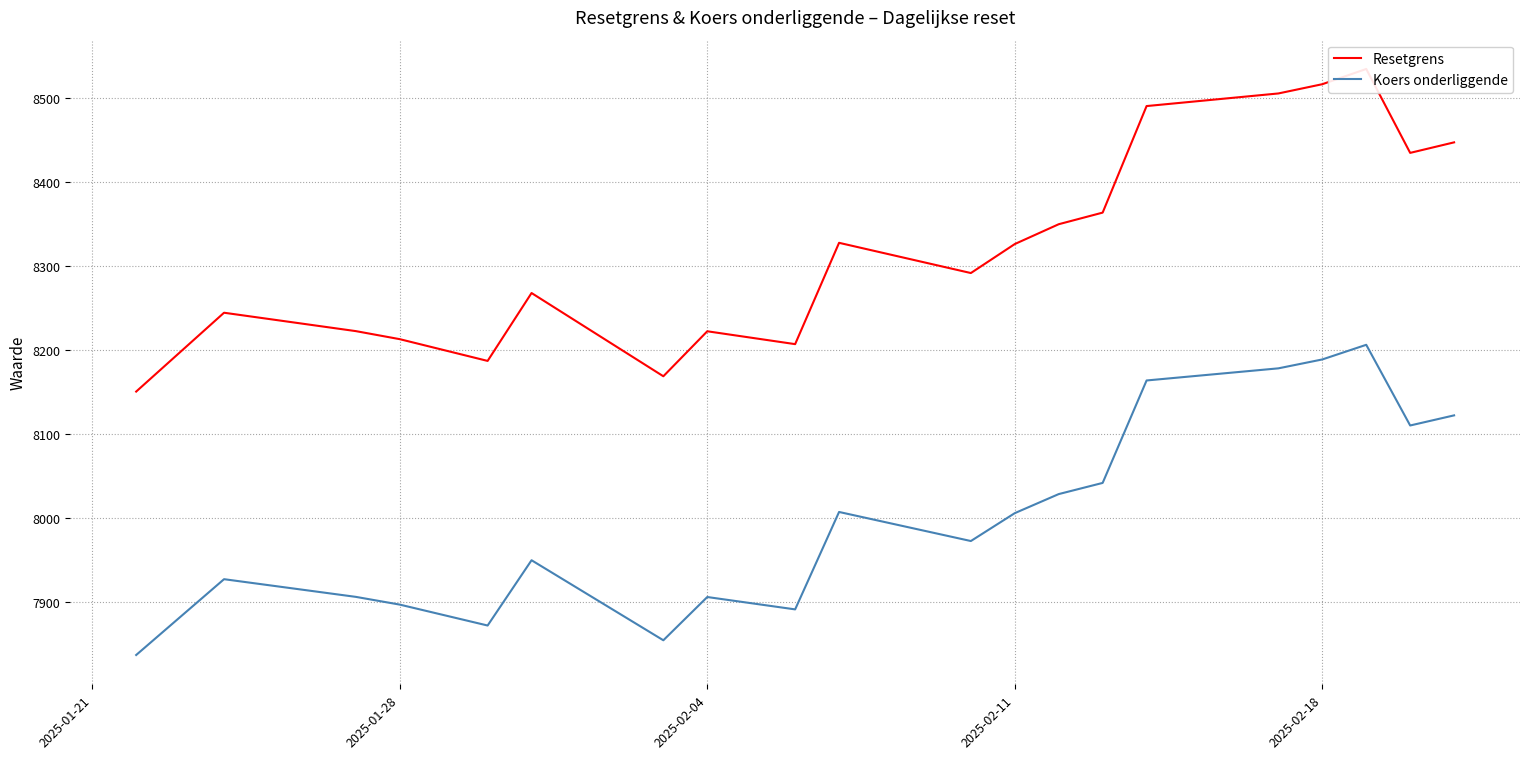

The value of Koers onderliggende at 2025-02-18 is 8189.1. True or false?

True